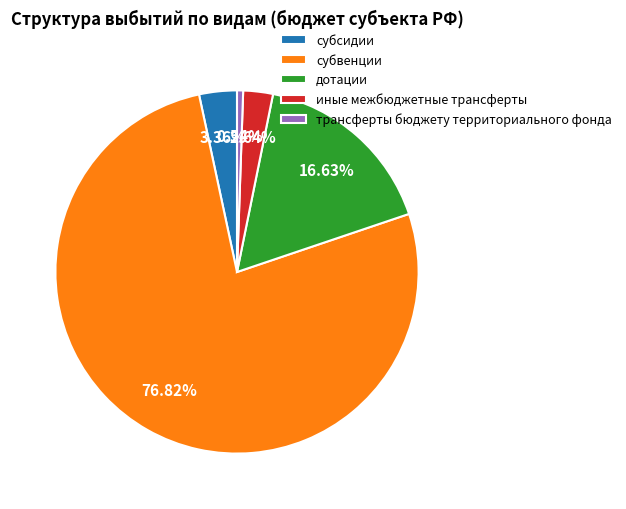

Is субвенции the majority of the pie?

Yes